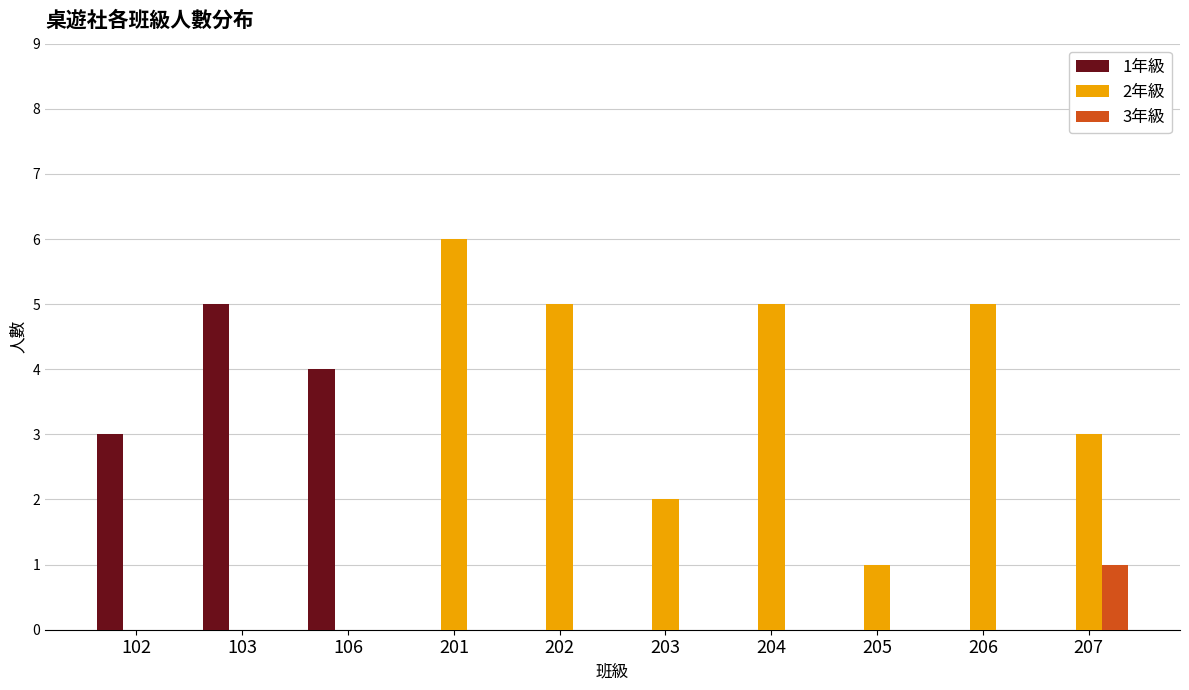

How many groups of bars are there?

10